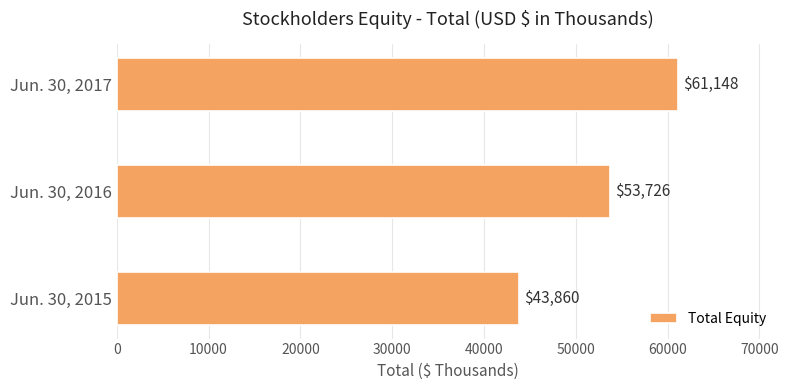

What is the maximum value shown in the chart?

61148